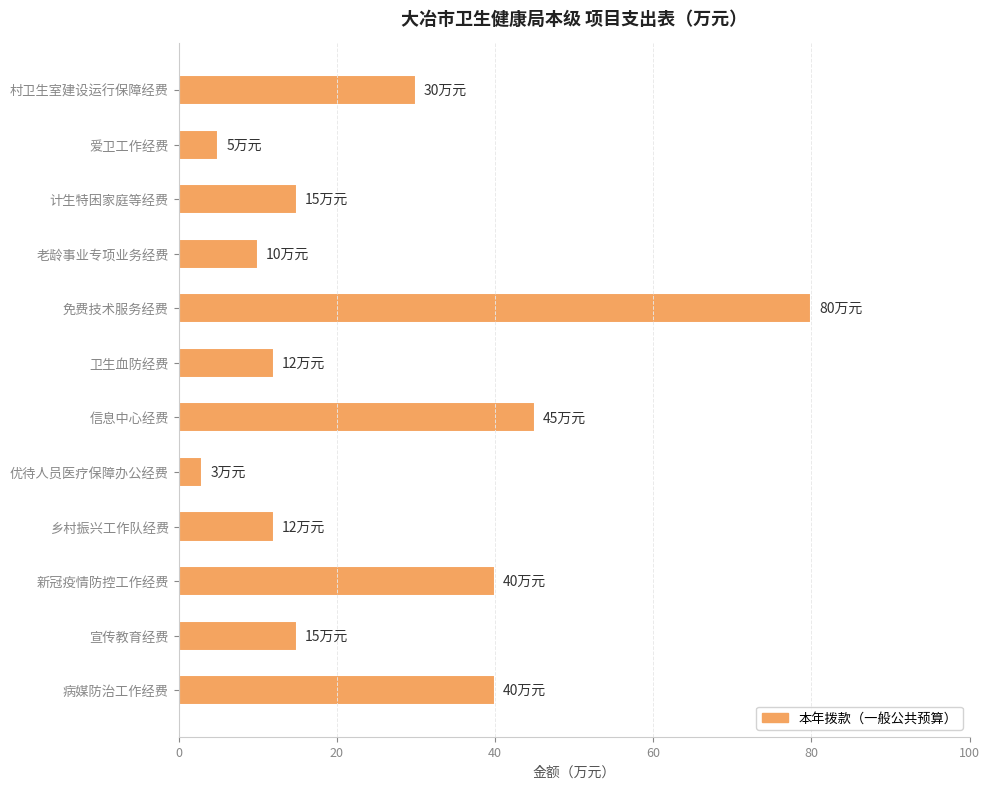

What is the sum of the values at 乡村振兴工作队经费 and 优待人员医疗保障办公经费?

15